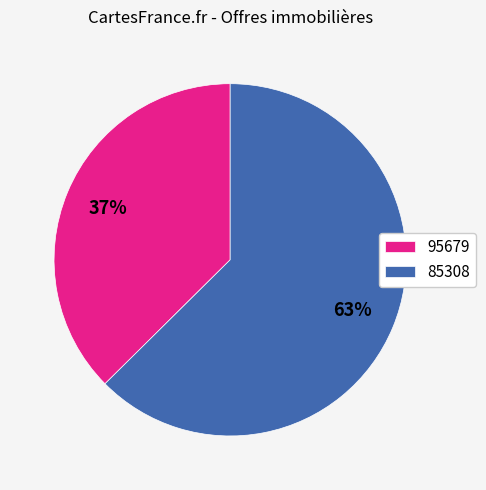

To the nearest percent, what percentage of the pie is 85308?

63%